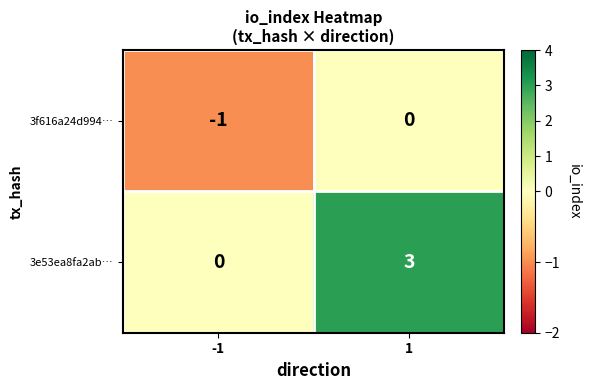

Between -1 and 1, which series saw the biggest shift?

3e53ea8fa2ab…